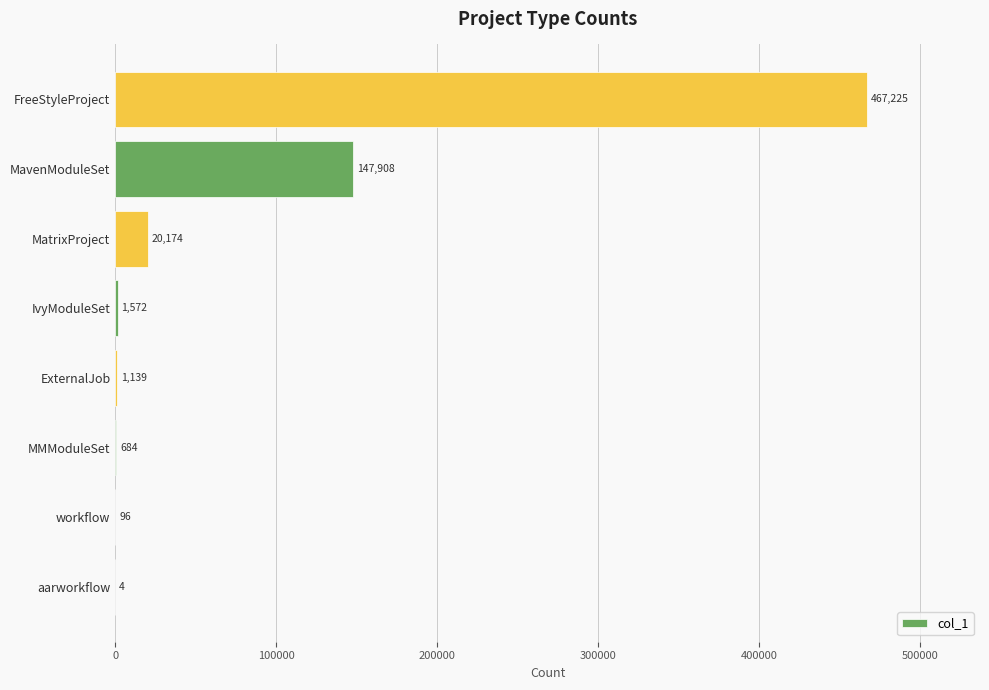

Reading bottom to top, transcribe all the data shown in this chart.

aarworkflow=4	workflow=96	MMModuleSet=684	ExternalJob=1139	IvyModuleSet=1572	MatrixProject=20174	MavenModuleSet=147908	FreeStyleProject=467225